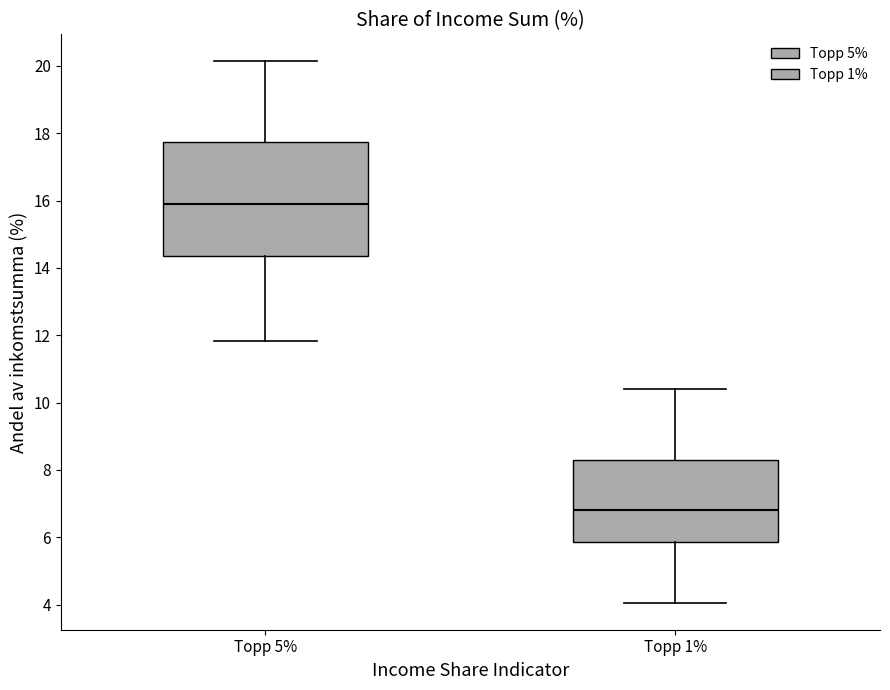

Reading left to right, read every box against the y-axis: the position of its median line, the range the box covers, and the ends of its whiskers. The values are not printed on the chart, so give them approximately, as read against the axis.

Topp 5%: median 16.0, box 14.4 to 17.8, whiskers 11.8 to 20.2
Topp 1%: median 6.8, box 5.8 to 8.2, whiskers 4.0 to 10.4